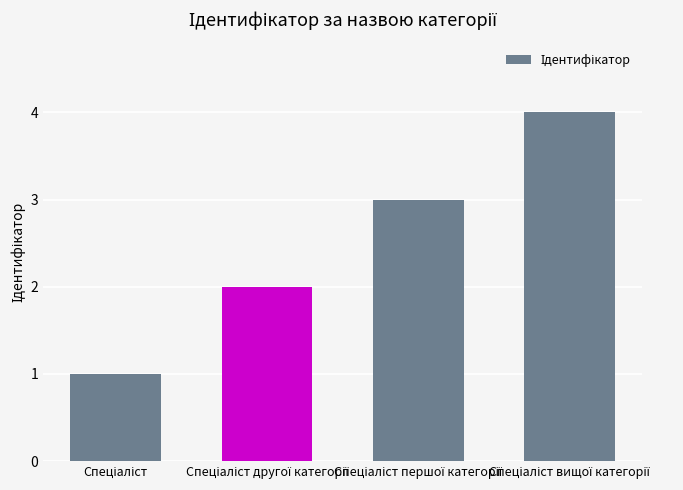

What is the maximum value shown in the chart?

4